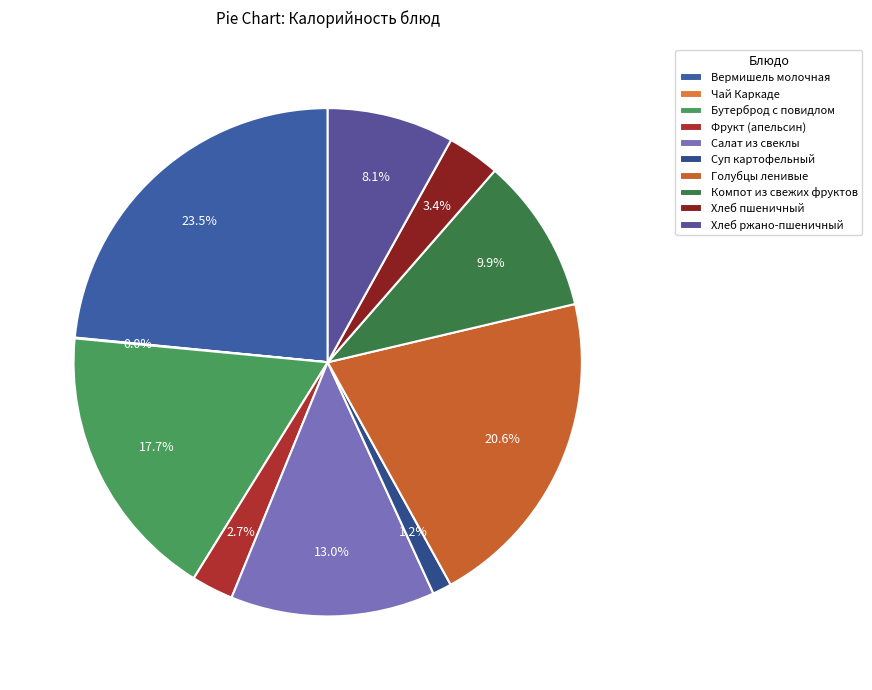

Which has a higher value, Голубцы ленивые or Салат из свеклы?

Голубцы ленивые